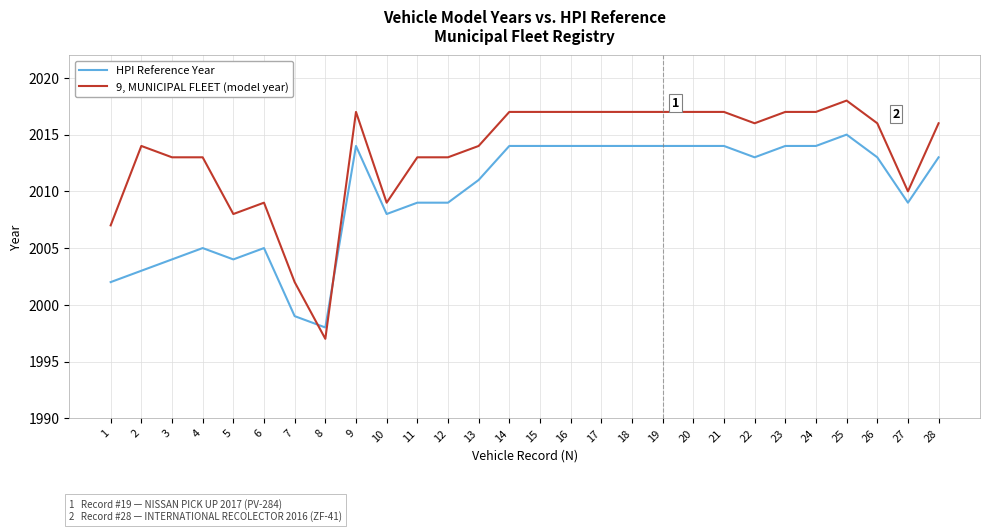

At which label does HPI Reference Year first exceed 2013?

9